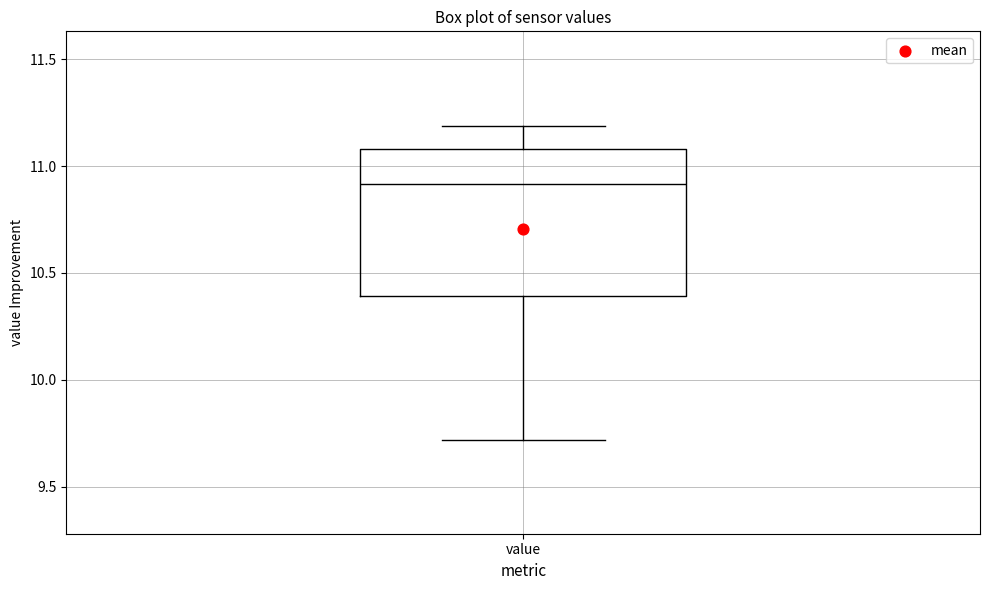

Transcribe this box plot: give where the median line is, the range the box spans, and where the two whiskers end, as read against the y-axis. The values are not printed on the chart, so give them approximately, as read against the axis.

median 10.9, box 10.4 to 11.1, whiskers 9.7 to 11.2